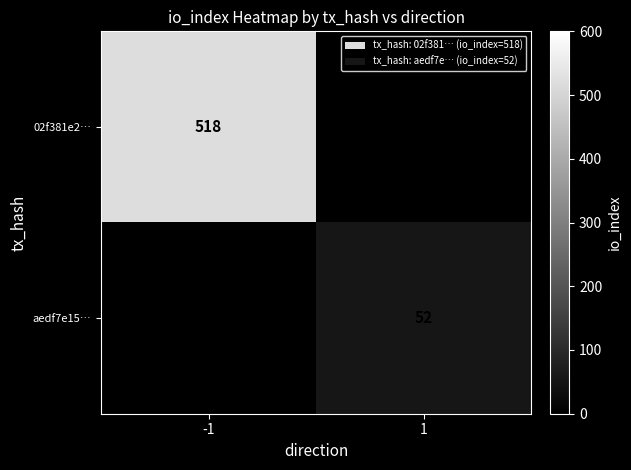

Is it true that 02f381e2… equals 518 at -1?

True